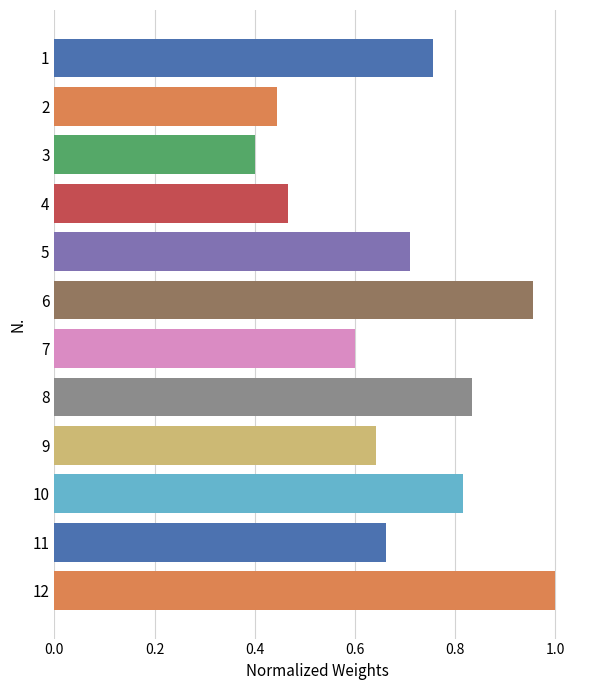

Does the chart contain any negative values?

No